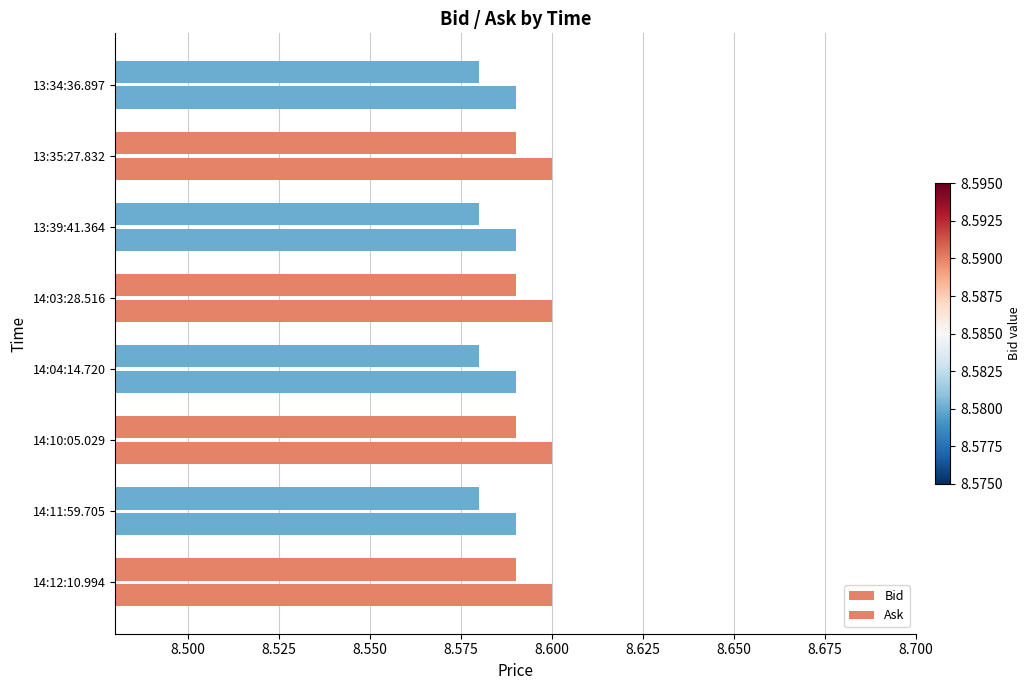

How many series are shown in this chart?

2